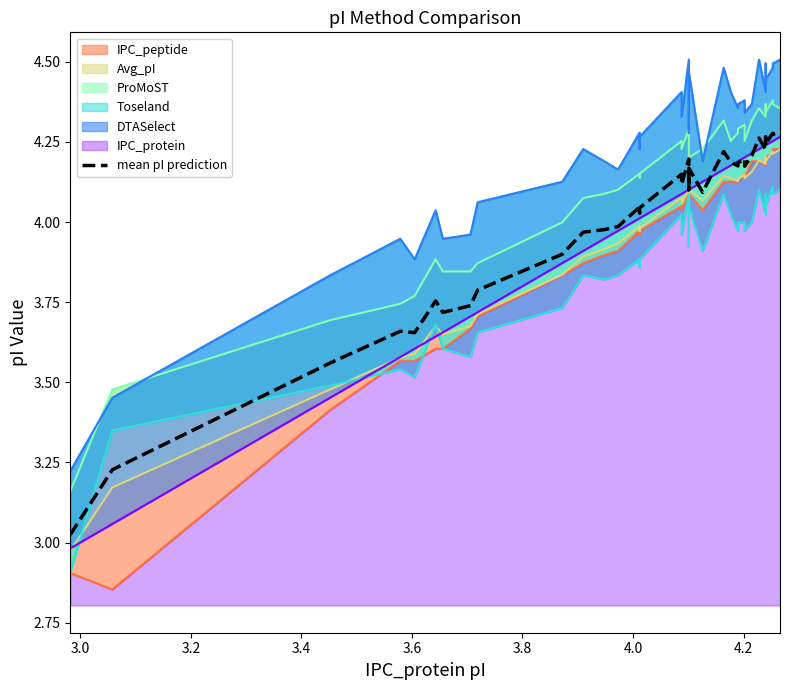

What is the difference between the second highest and second lowest values?

1.0